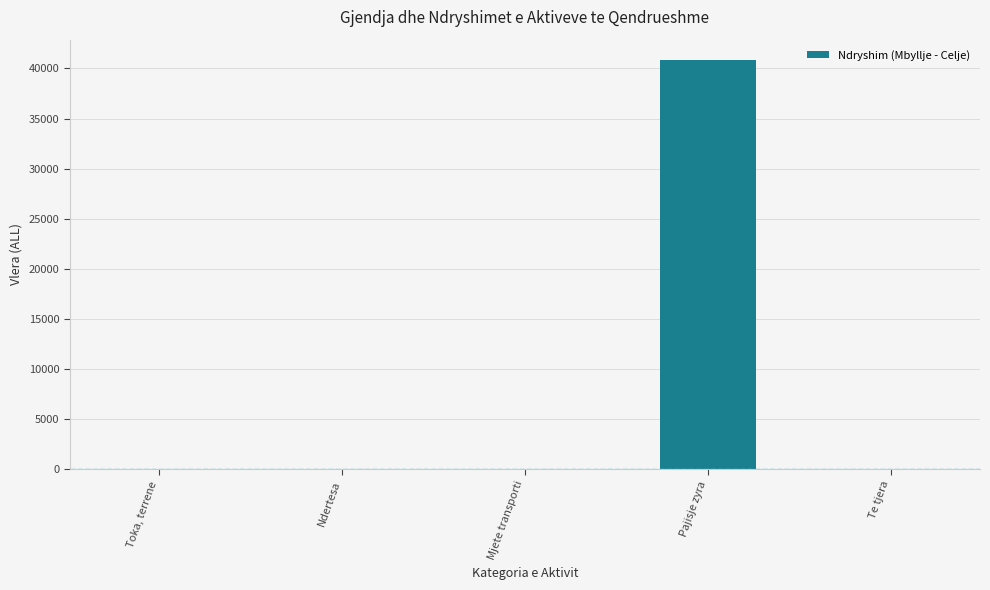

Reading left to right, what are all the values shown in this chart?

Toka, terrene=0	Ndertesa=0	Mjete transporti=0	Pajisje zyra=40832	Te tjera=0